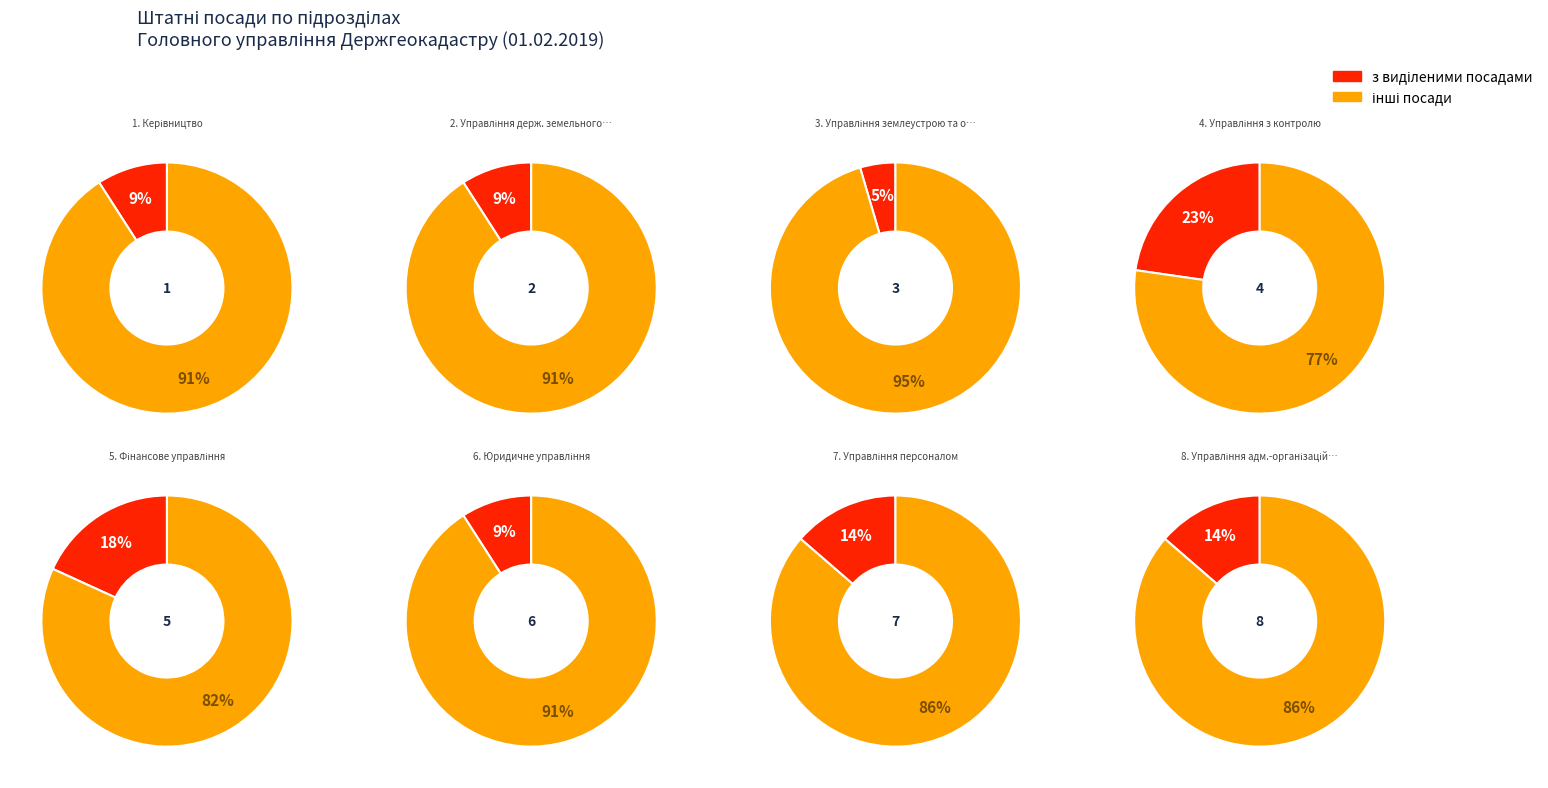

To the nearest percent, what is the difference between the largest and smallest slice percentages?

18%